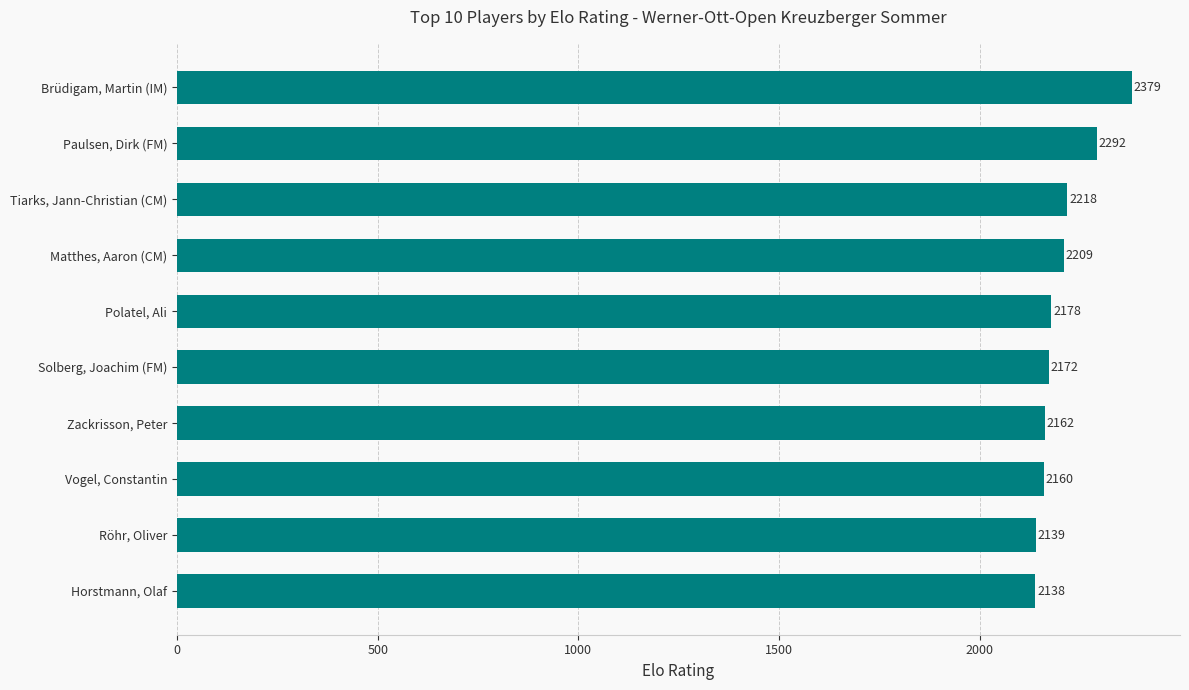

How many bars are there in total?

10